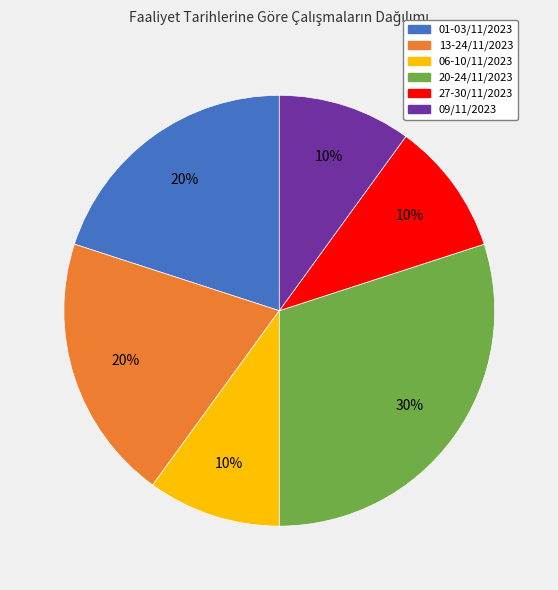

Is the sum of 01-03/11/2023 and 27-30/11/2023 greater than half?

No